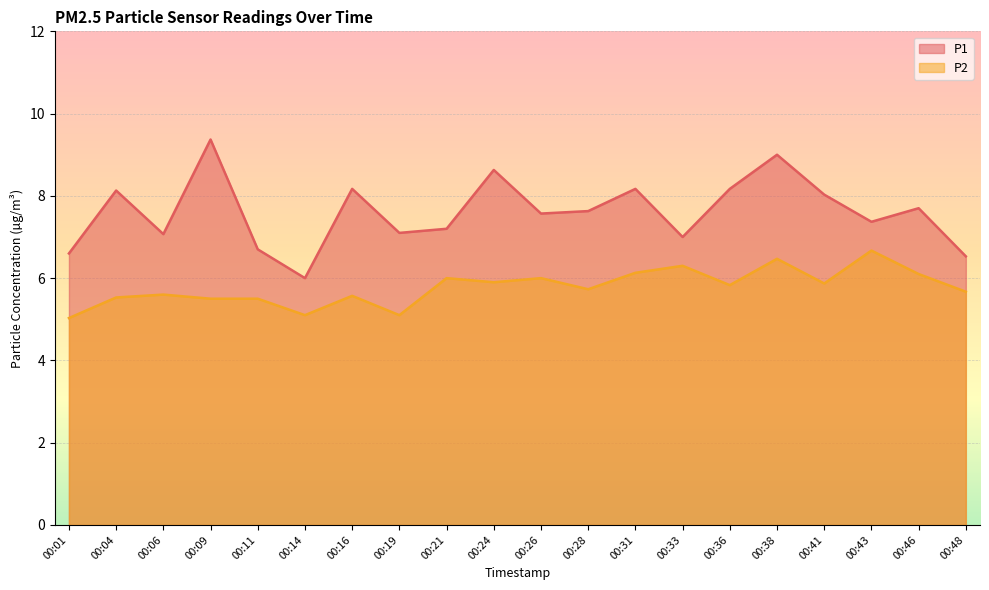

How many interior local peaks does the P1 series have?

7